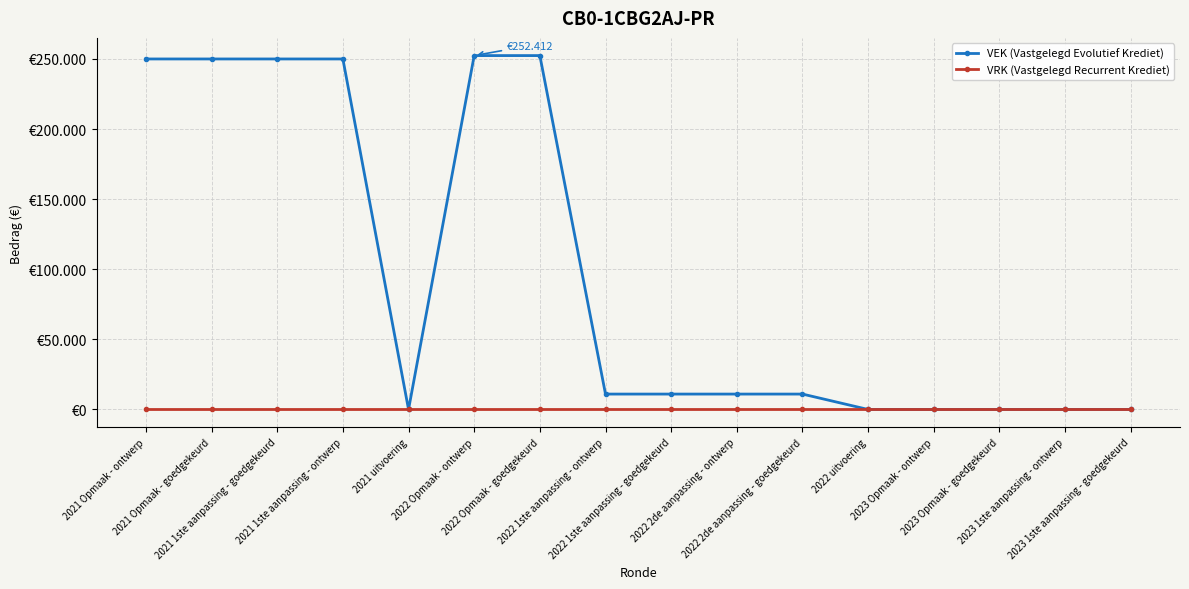

What are all the series names shown in the legend?

VEK (Vastgelegd Evolutief Krediet), VRK (Vastgelegd Recurrent Krediet)